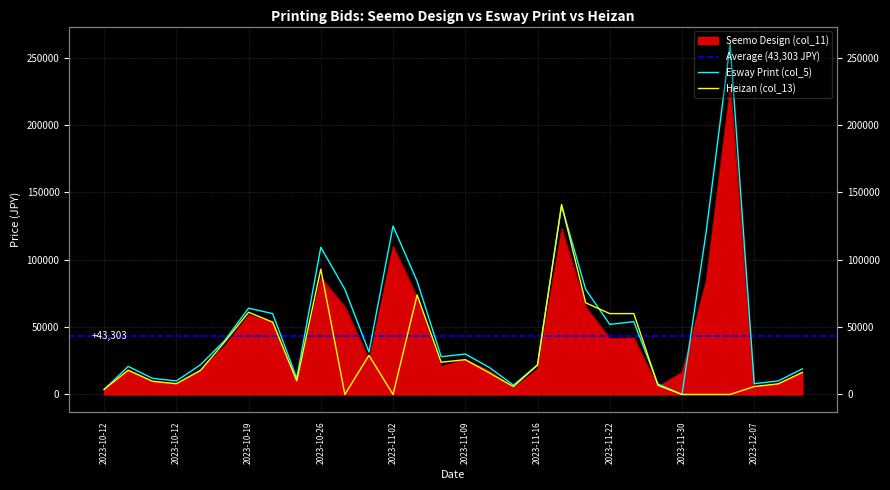

Which label corresponds to the smallest value in the chart?

2023-11-30